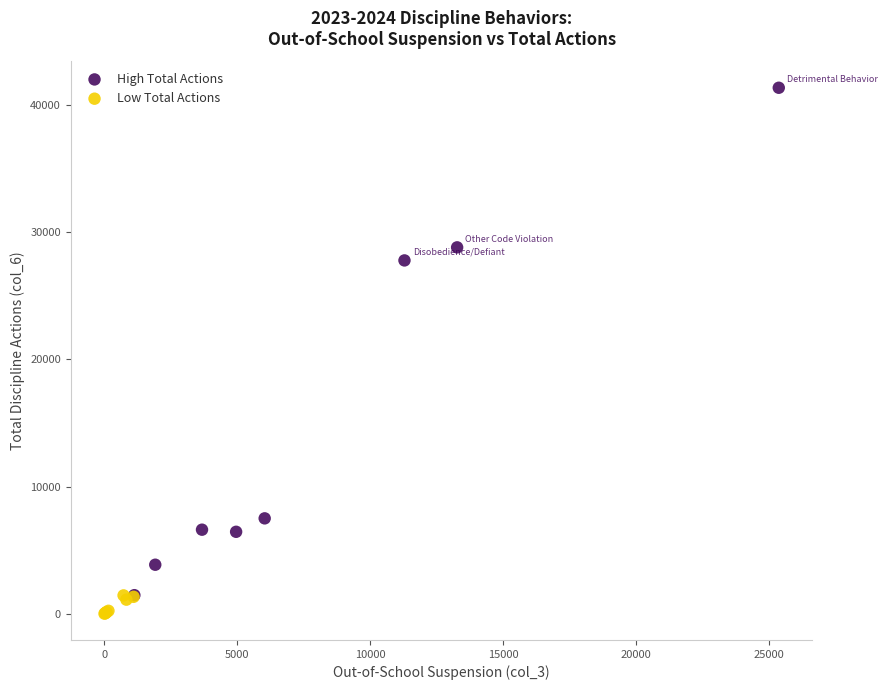

Which series has the widest spread of Y values?

High Total Actions